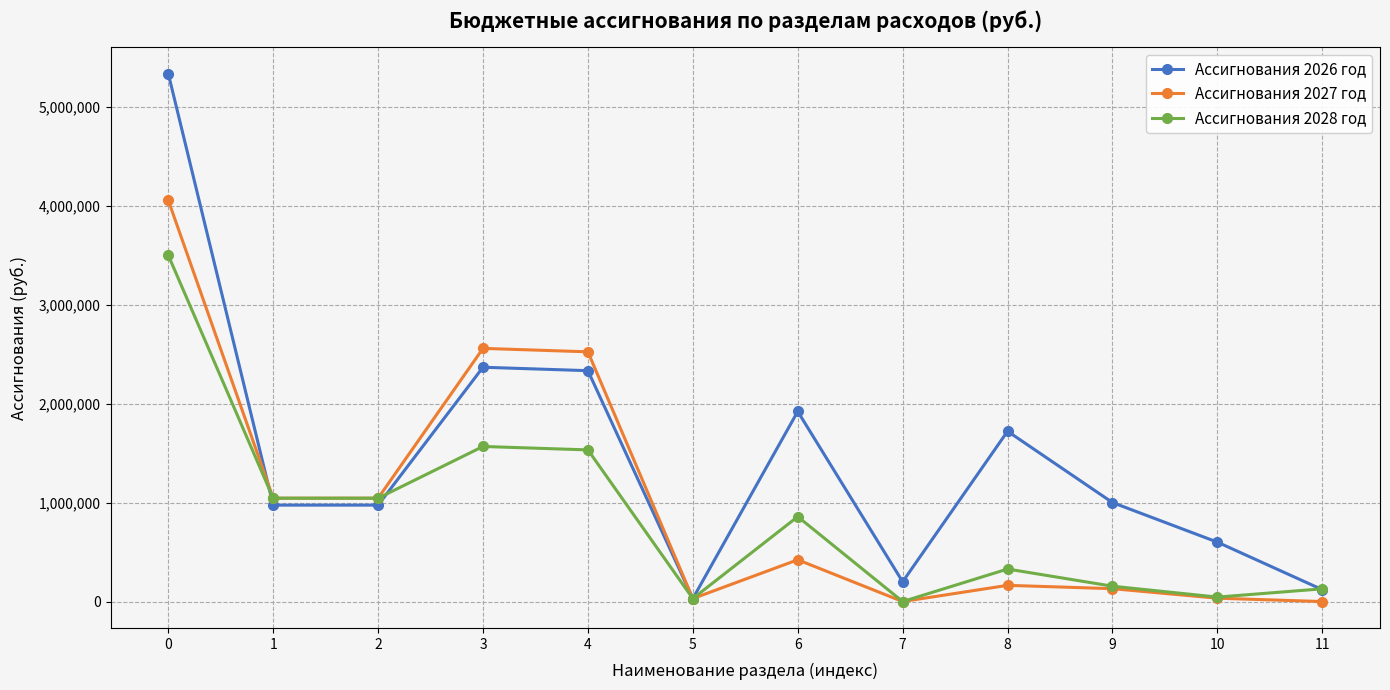

What is the difference between the maximum and minimum values in the Ассигнования 2028 год series?

3498009